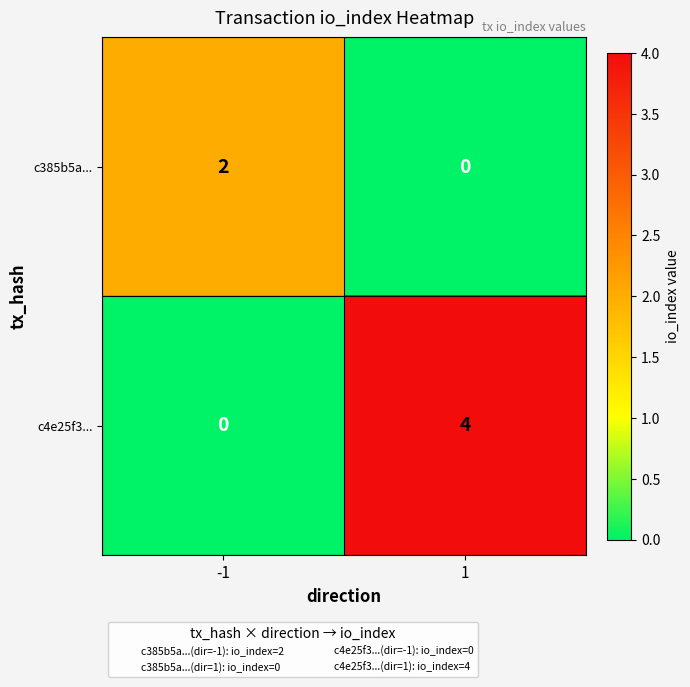

Rank the series at -1 from lowest to highest value.

c4e25f3..., c385b5a...